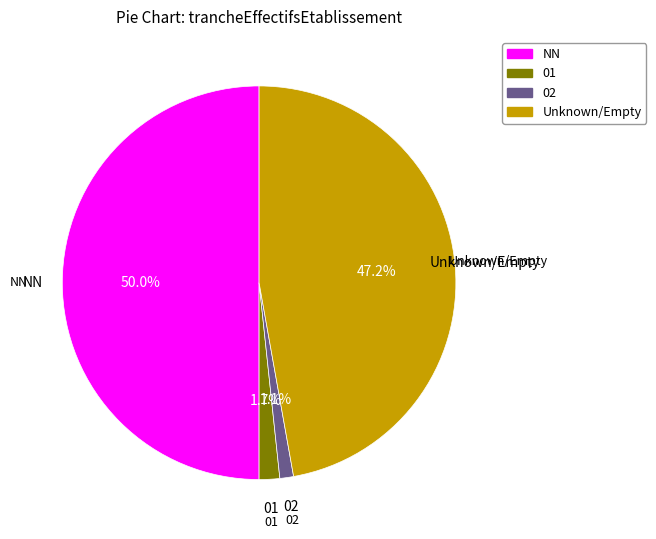

How many slices are in this pie chart?

4